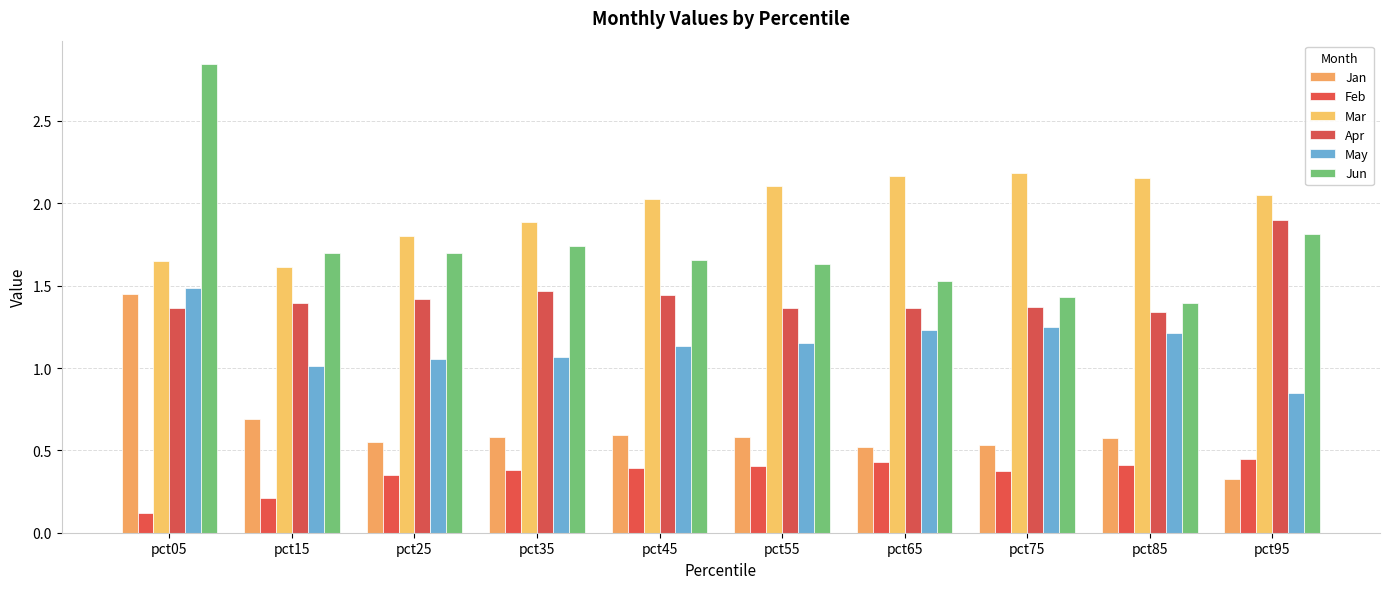

How many Jun values are between 1 and 2?

9